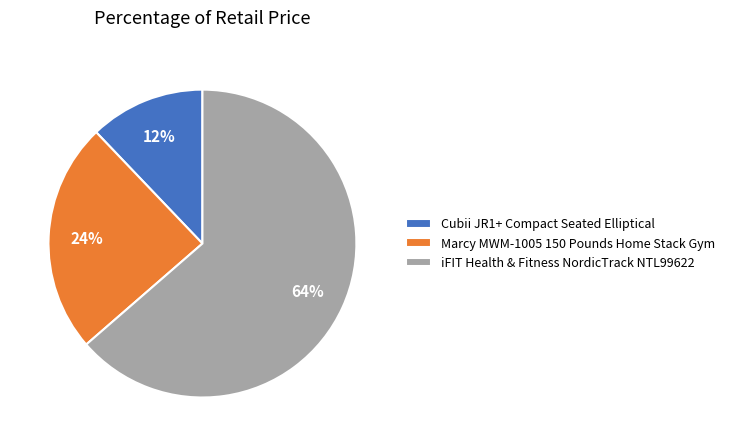

How many slices are in this pie chart?

3